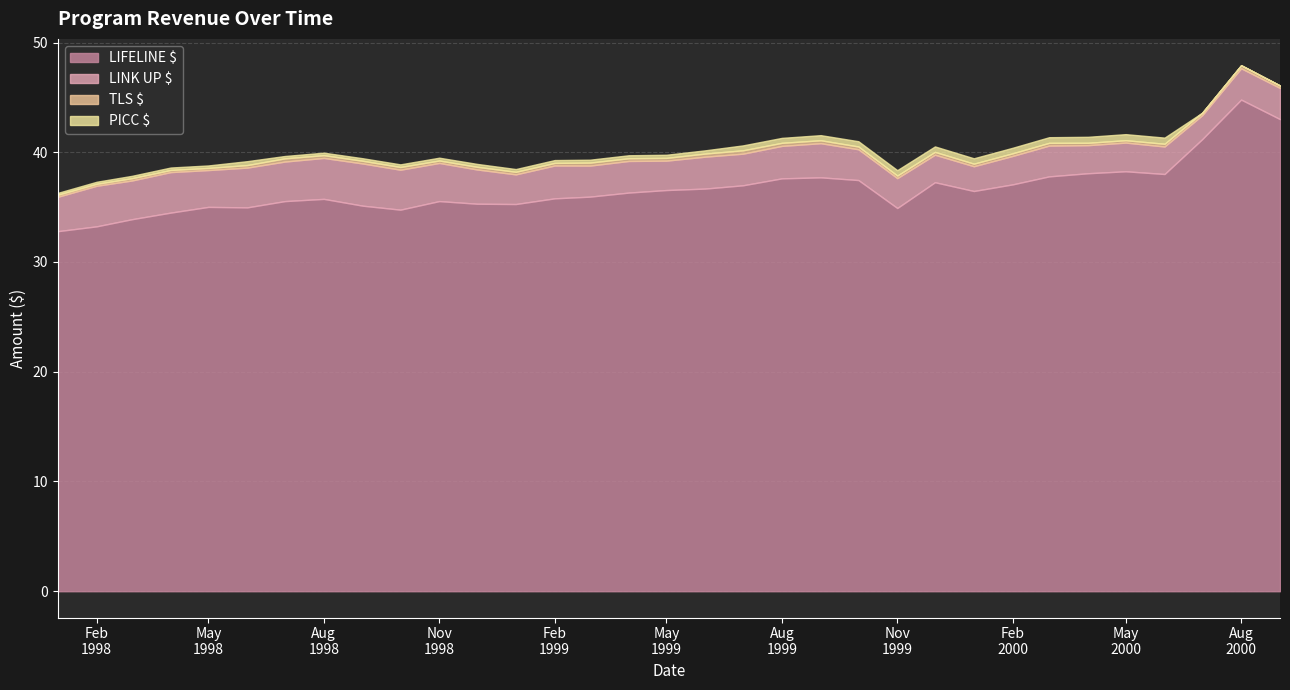

What is the minimum value for LIFELINE $?

32.8